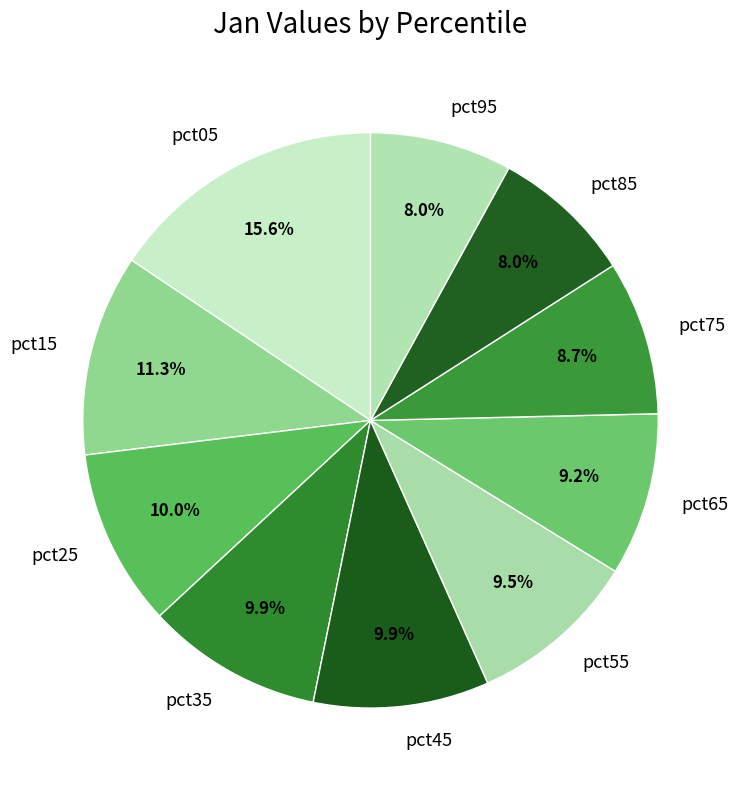

Is the sum of pct15 and pct05 greater than half?

No